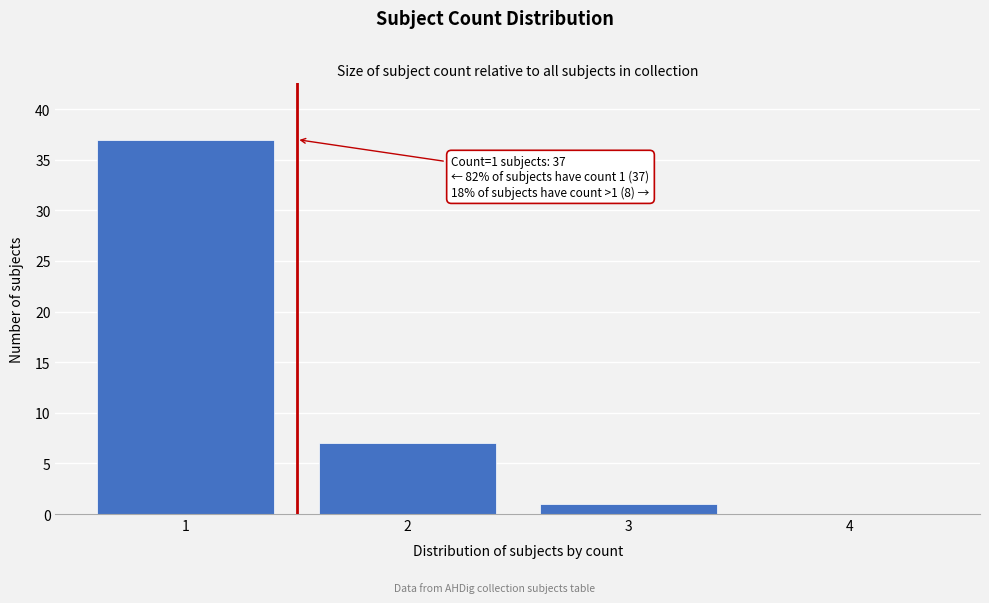

Over which range of the x-axis is the bar tallest?

0.5 to 1.5